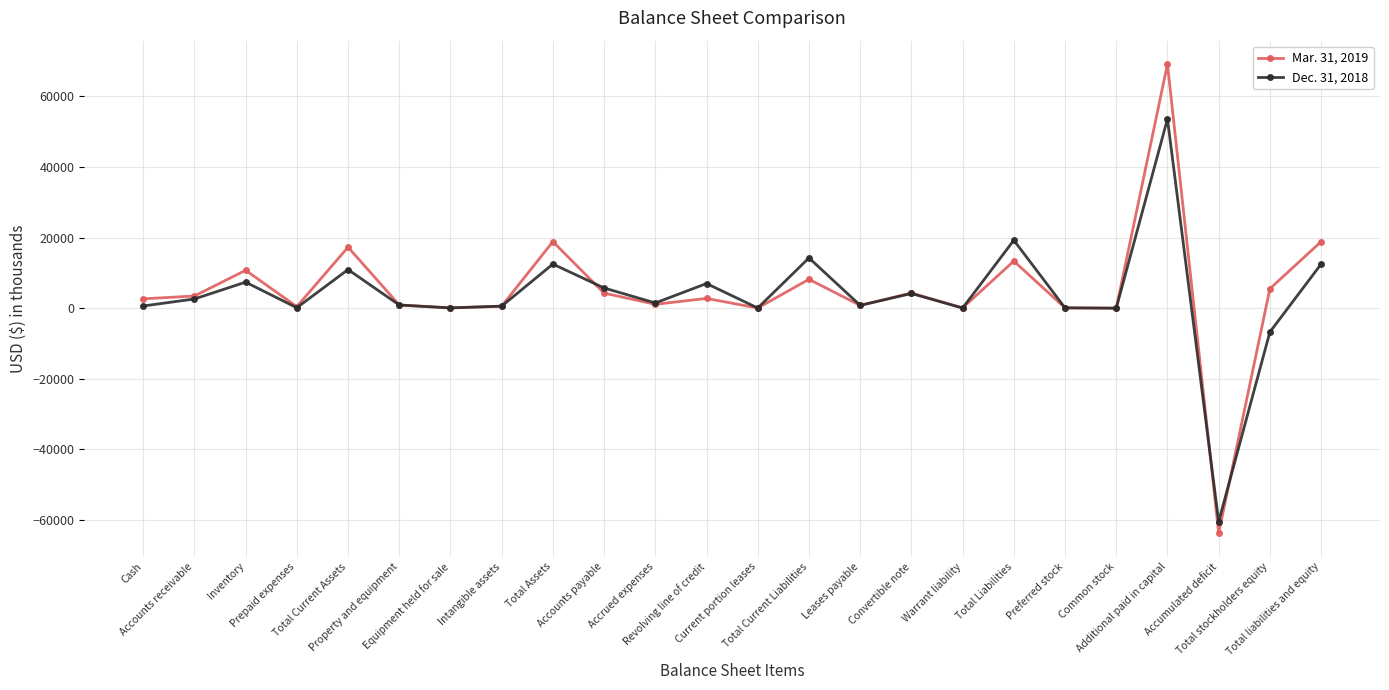

Which series has the largest total across all categories?

Mar. 31, 2019